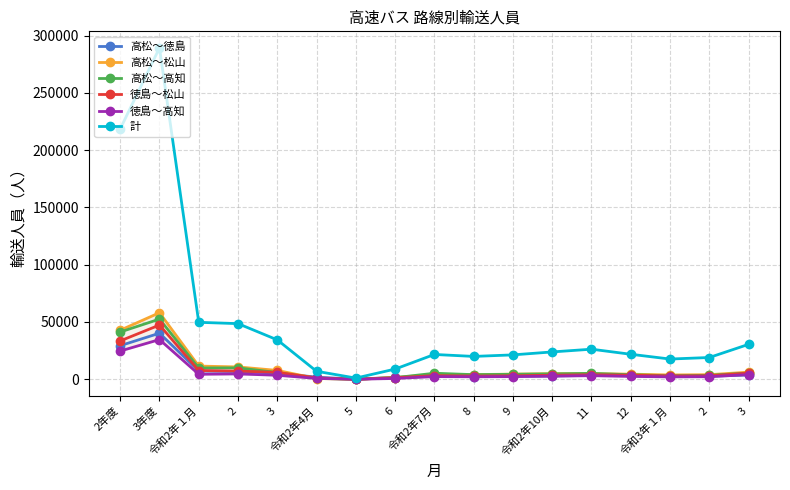

What is the difference between the second highest and second lowest values in the 高松～松山 series?

42179